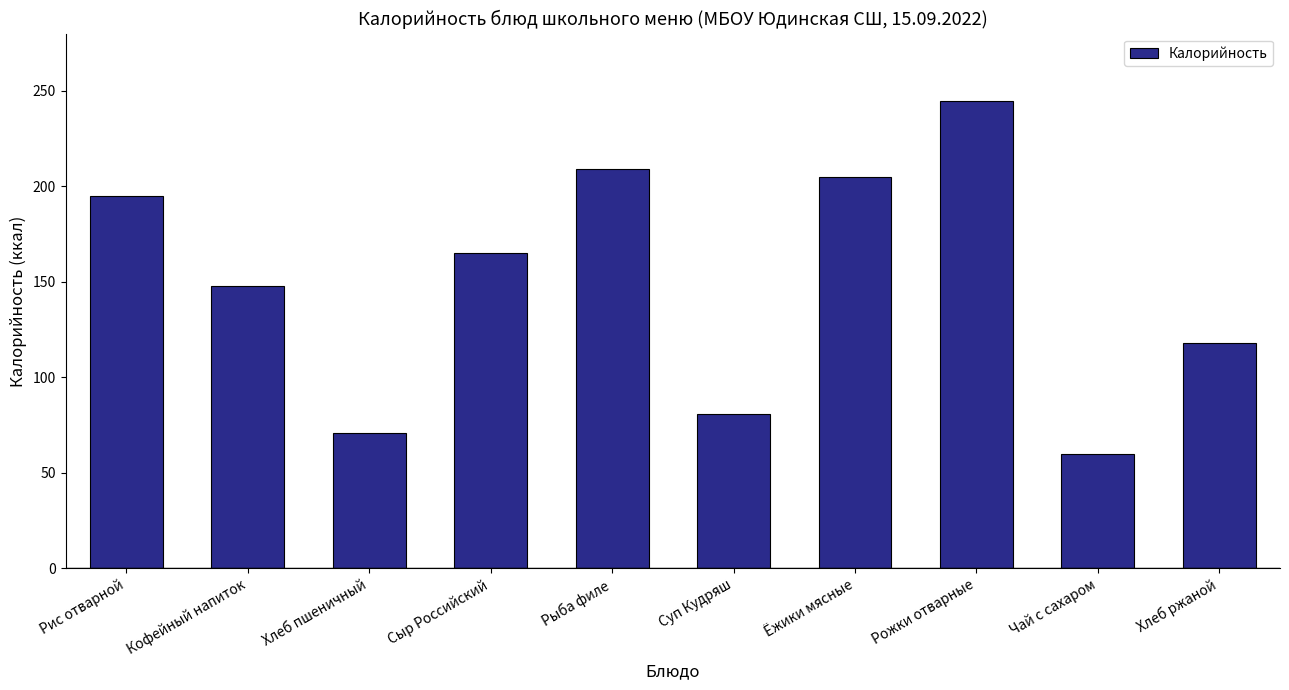

Is it true that the value at Суп Кудряш is 80.6?

True